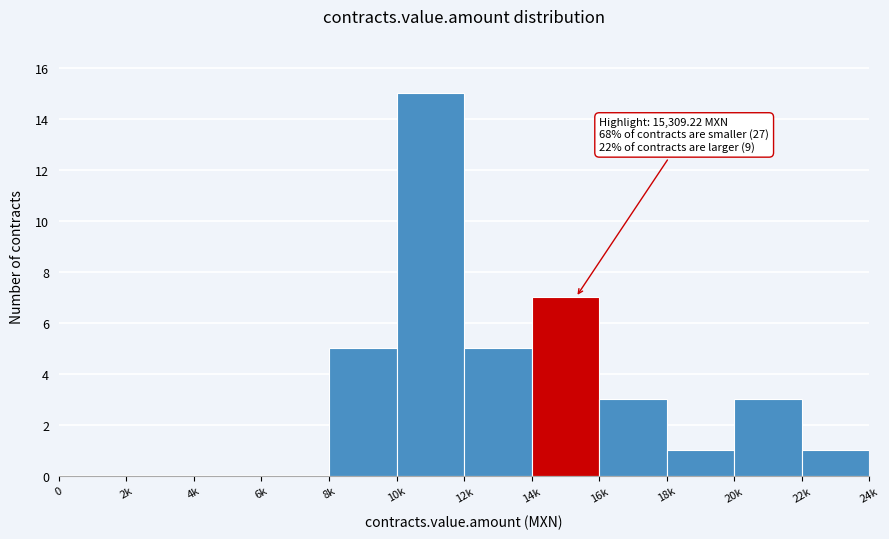

Reading right to left, list all the values displayed in this chart.

22k=1	20k=3	18k=1	16k=3	14k=7	12k=5	10k=15	8k=5	6k=0	4k=0	2k=0	0=0